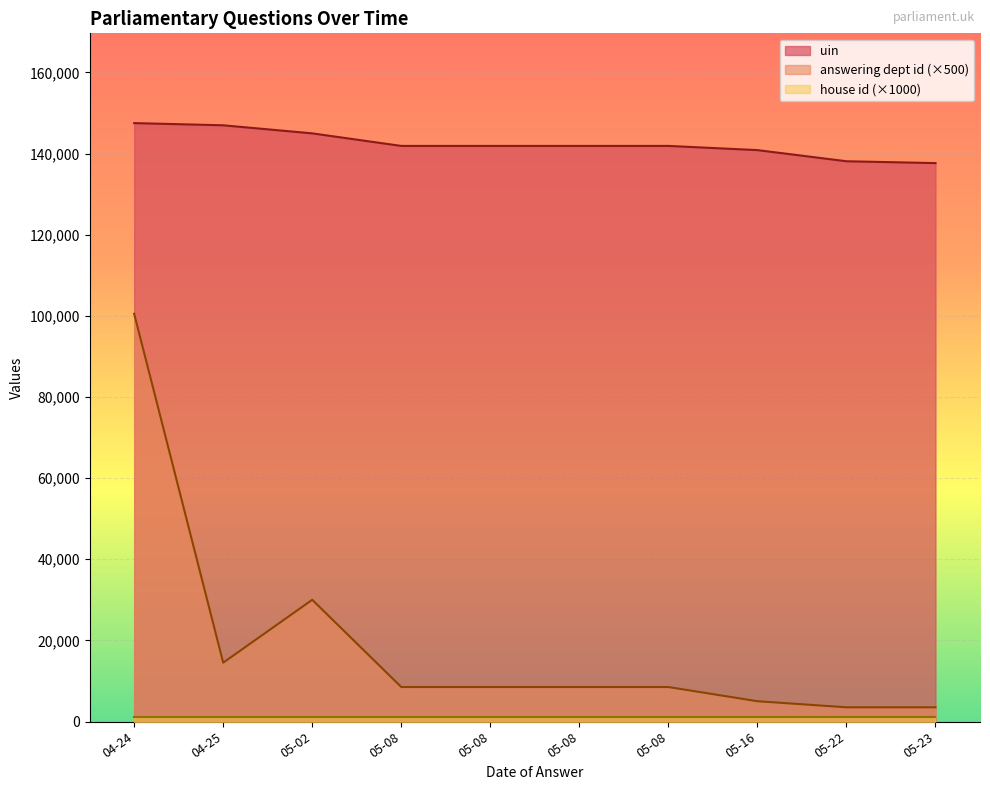

True or false: answering dept id and uin intersect in this chart.

False